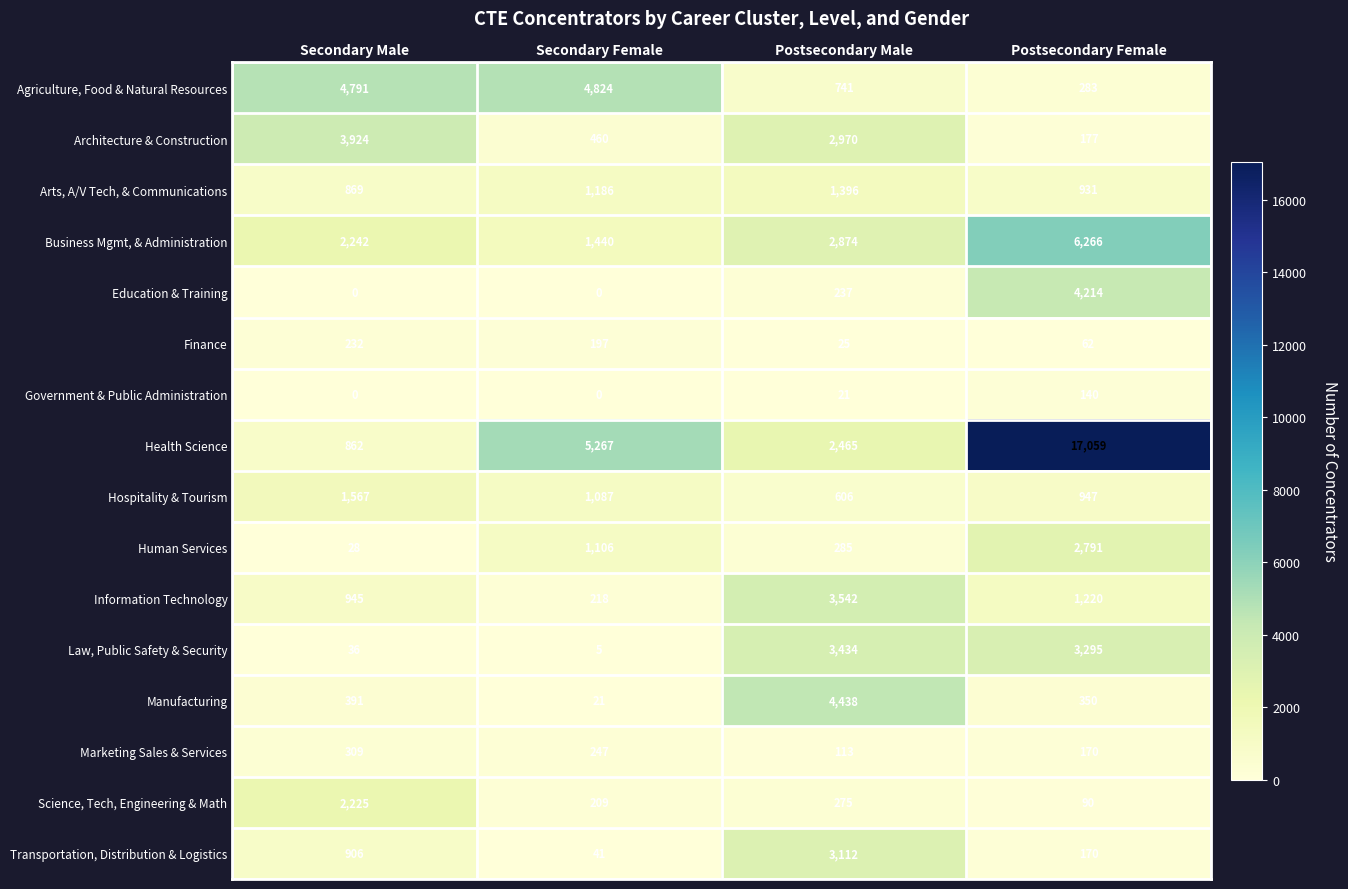

True or false: Arts, A/V Tech, & Communications has a value of 1227 at Secondary Male.

False